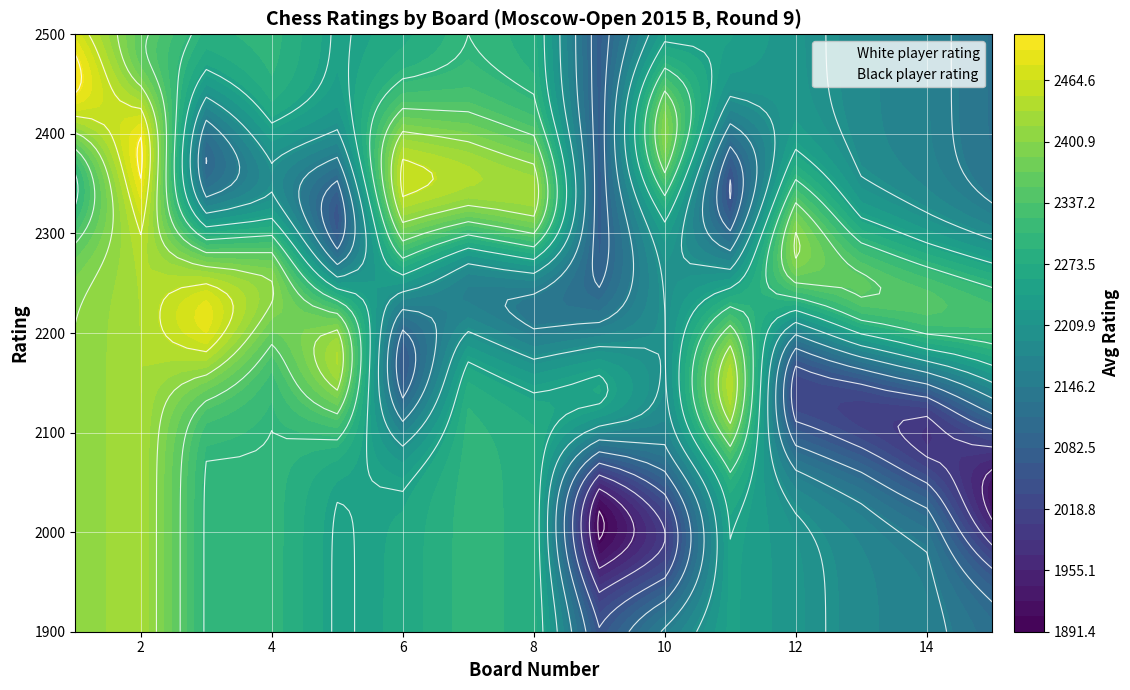

Is it true that Black player rating equals 3098 at 14?

False